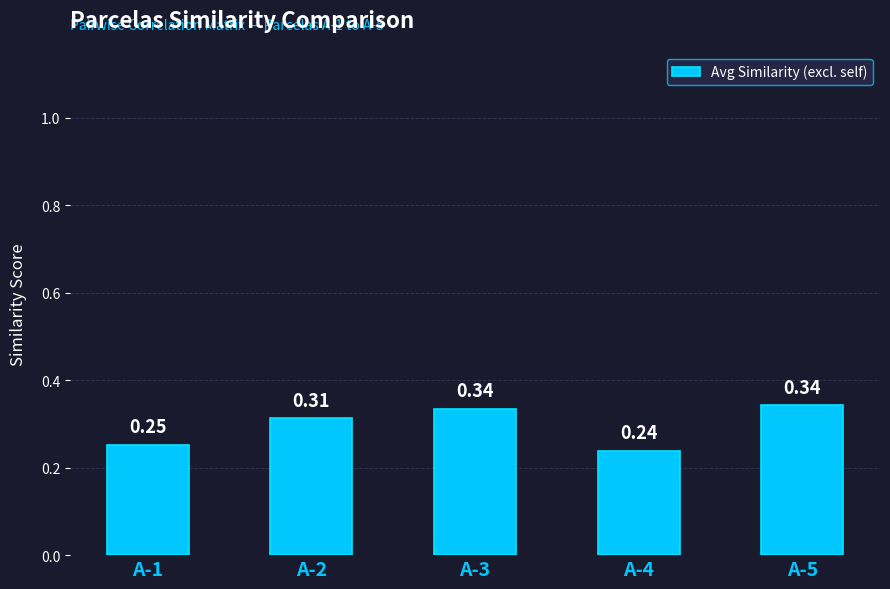

What is the difference between the values at A-1 and A-2?

0.1